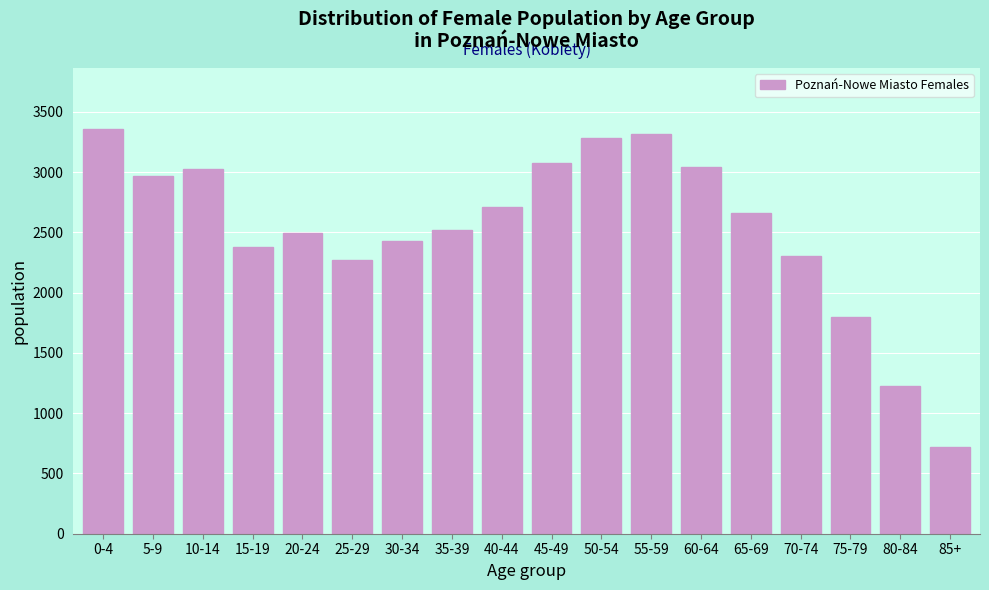

What is the average value?

2531